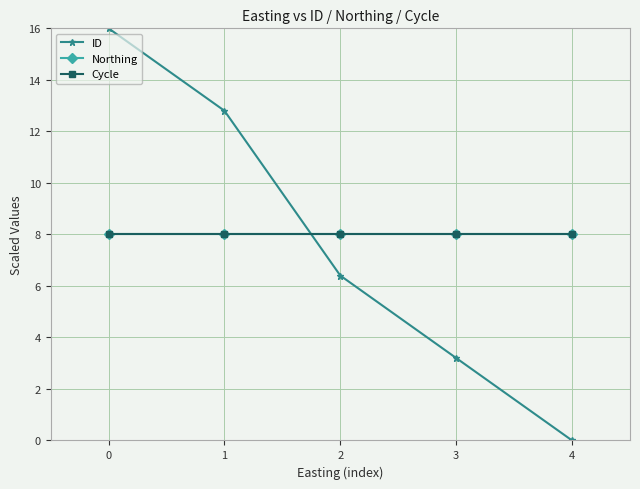

At how many categories does at least one series exceed 1?

5